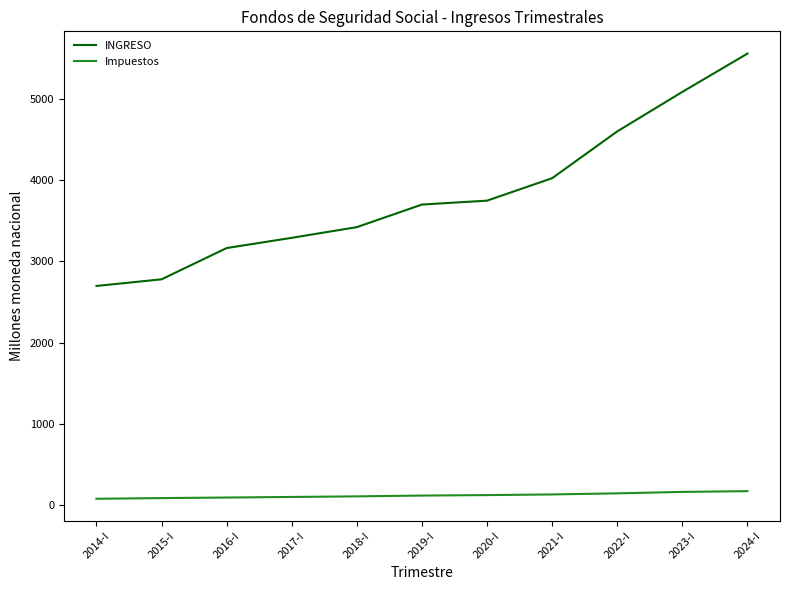

Where does the INGRESO series first go above 3700?

2019-I